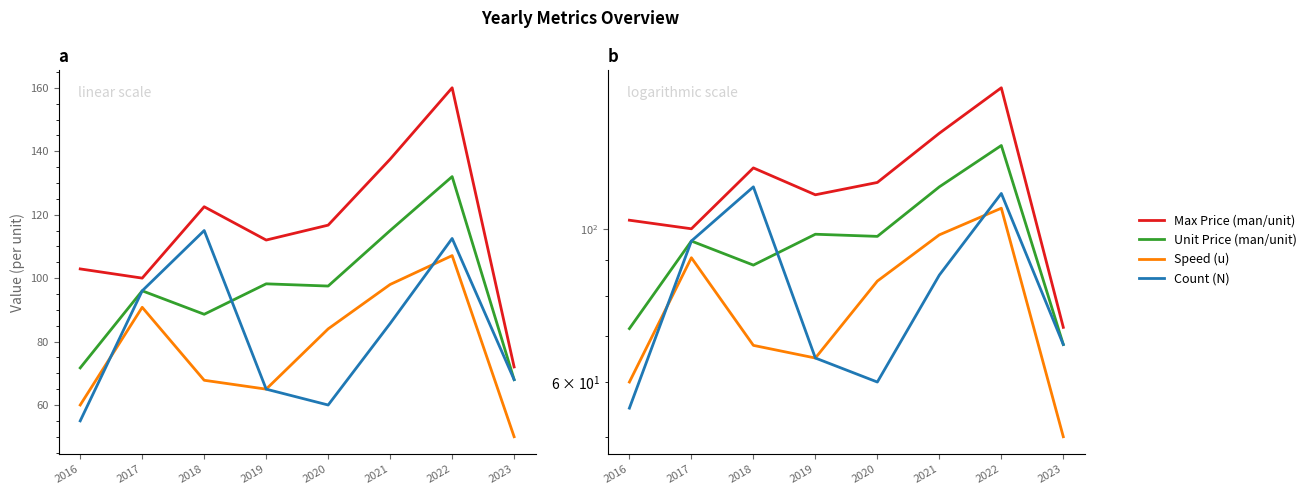

How many lines are shown in the chart?

4